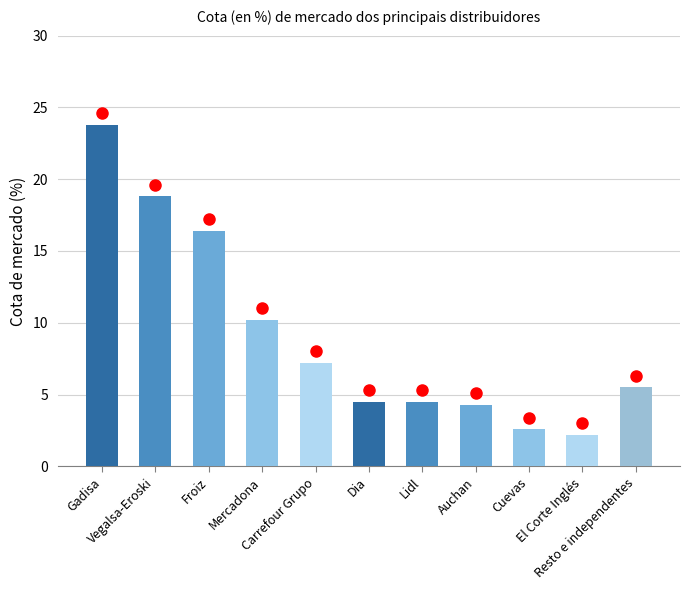

What is the difference between the maximum and second lowest values?

21.2